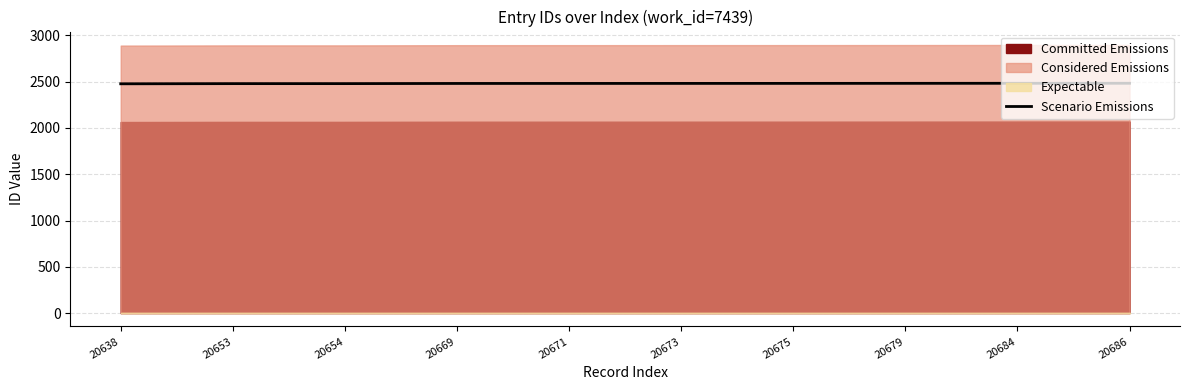

What is the value of the 4th point from the left?

2480.3